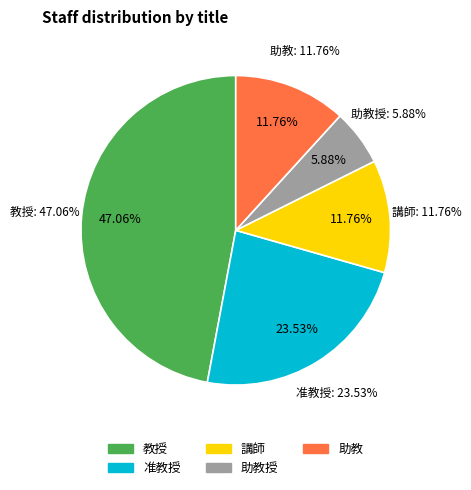

To the nearest percent, what is the difference between the 准教授 and 講師 slice percentages?

12%